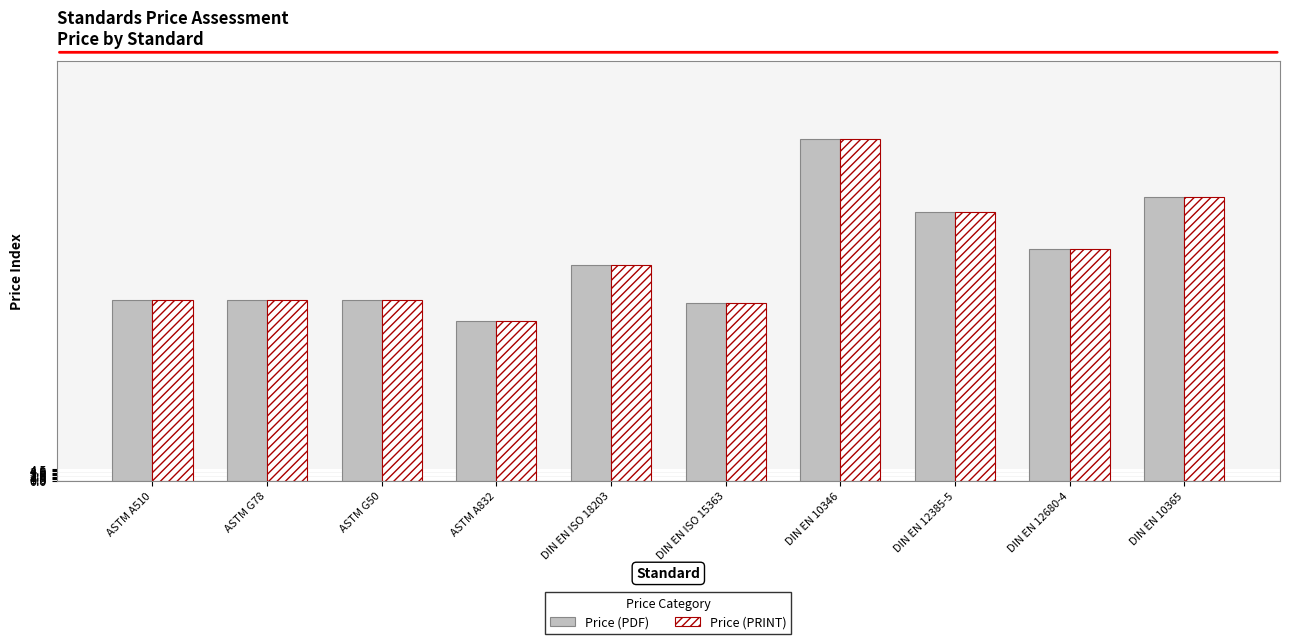

Are the bars grouped side by side (vs. stacked)?

Yes